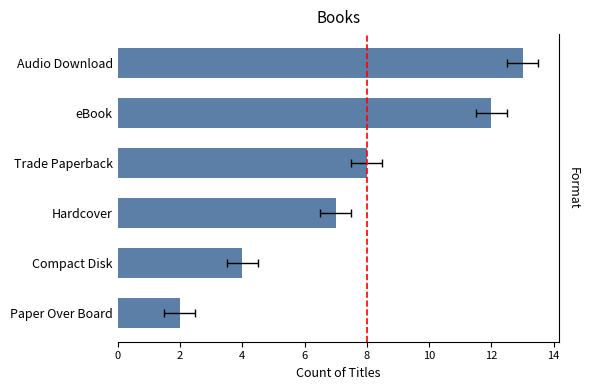

How many bars are there in total?

6